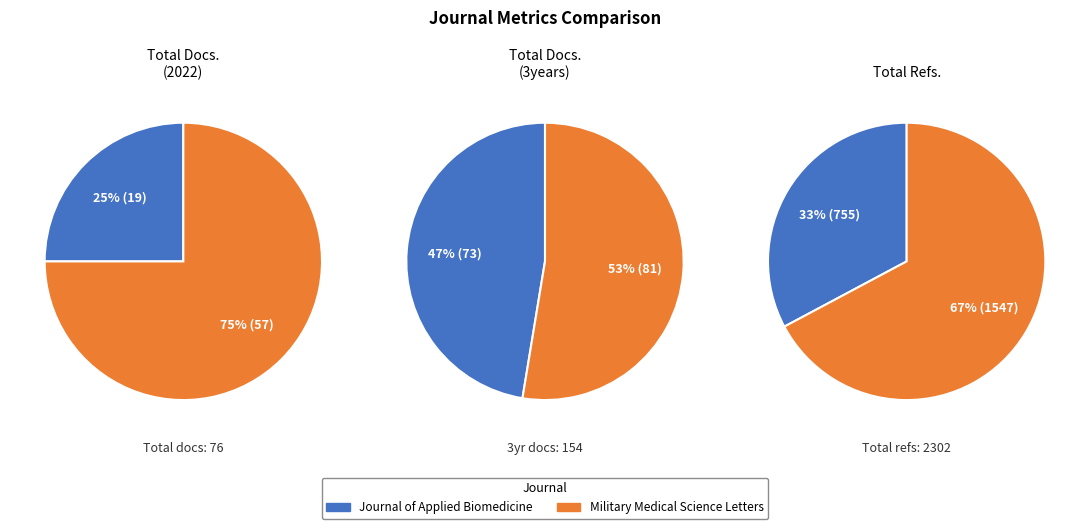

How many slices are in this pie chart?

2